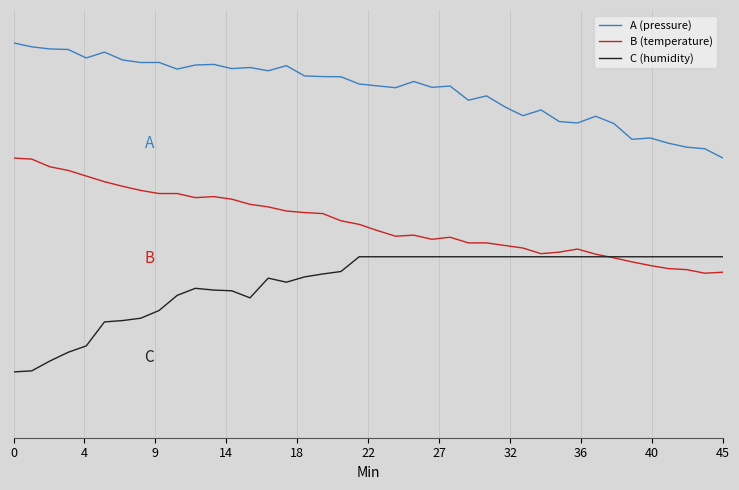

Which series has the largest total across all categories?

A (pressure)